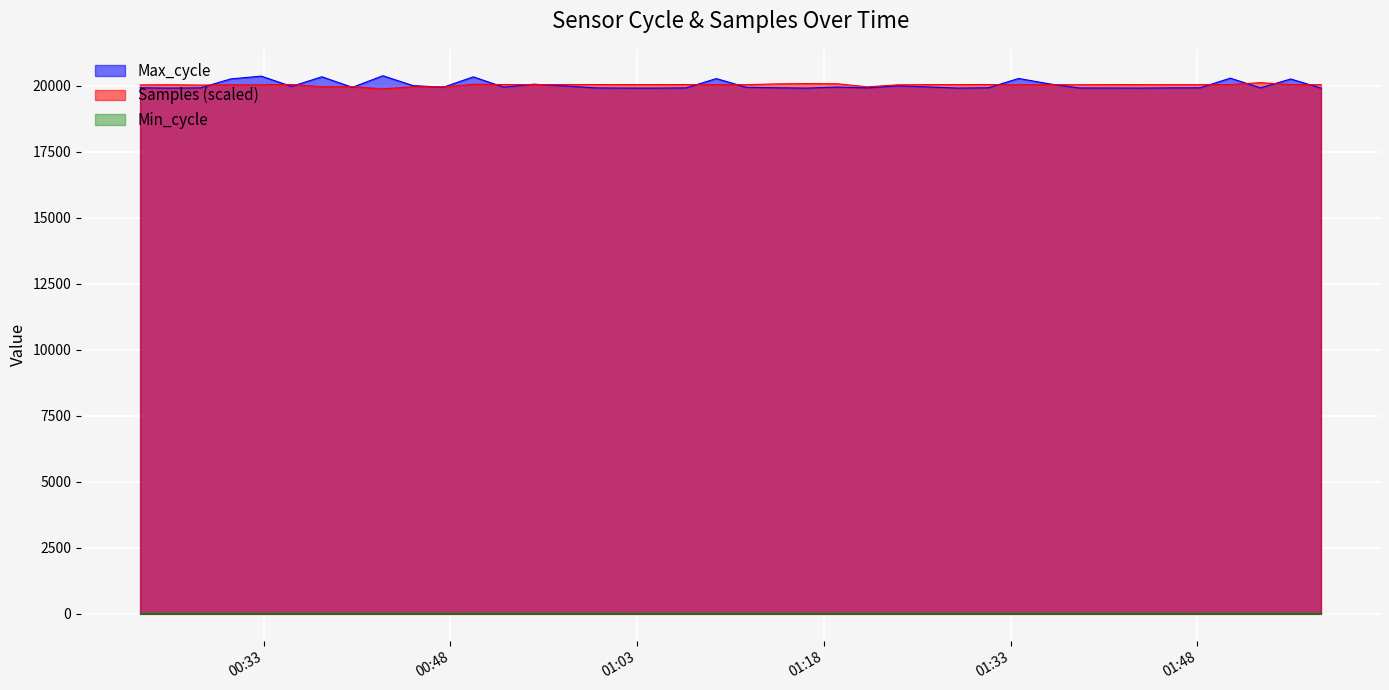

Rank the categories by Samples value from lowest to highest.

2022/09/04 00:42:34, 2022/09/04 01:21:29, 2022/09/04 00:47:25, 2022/09/04 00:44:59, 2022/09/04 00:37:40, 2022/09/04 00:40:07, 2022/09/04 00:27:55, 2022/09/04 00:23:04, 2022/09/04 01:23:55, 2022/09/04 01:38:29, 2022/09/04 00:30:21, 2022/09/04 01:33:38, 2022/09/04 00:32:48, 2022/09/04 00:25:29, 2022/09/04 01:11:46, 2022/09/04 01:48:12, 2022/09/04 01:55:29, 2022/09/04 01:45:46, 2022/09/04 01:43:21, 2022/09/04 01:57:55, 2022/09/04 01:09:21, 2022/09/04 01:50:38, 2022/09/04 00:57:12, 2022/09/04 01:28:46, 2022/09/04 01:26:21, 2022/09/04 01:36:03, 2022/09/04 00:52:16, 2022/09/04 01:02:03, 2022/09/04 01:40:55, 2022/09/04 00:59:38, 2022/09/04 01:04:29, 2022/09/04 01:31:12, 2022/09/04 01:06:55, 2022/09/04 00:54:41, 2022/09/04 00:35:14, 2022/09/04 00:49:50, 2022/09/04 01:14:12, 2022/09/04 01:19:03, 2022/09/04 01:16:38, 2022/09/04 01:53:03